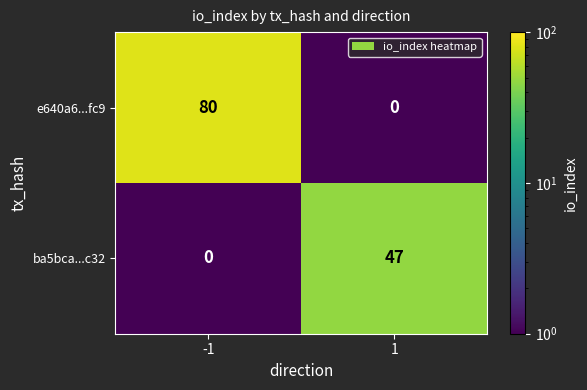

Rank the series at -1 from lowest to highest value.

ba5bca...c32, e640a6...fc9